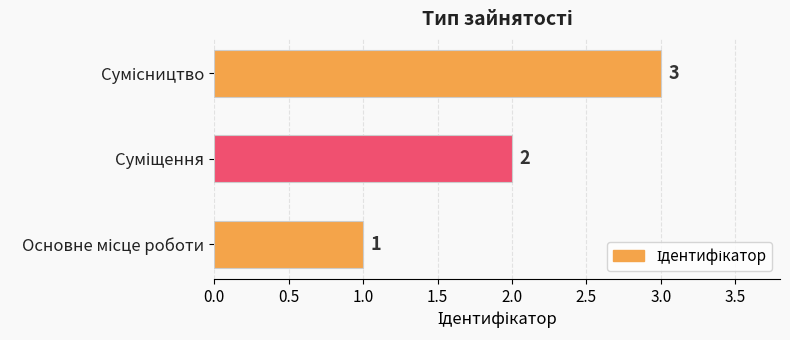

What is the sum of all values?

6